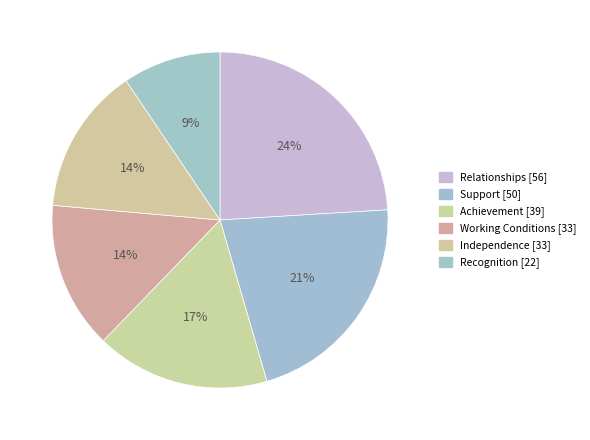

Is Recognition the majority of the pie?

No